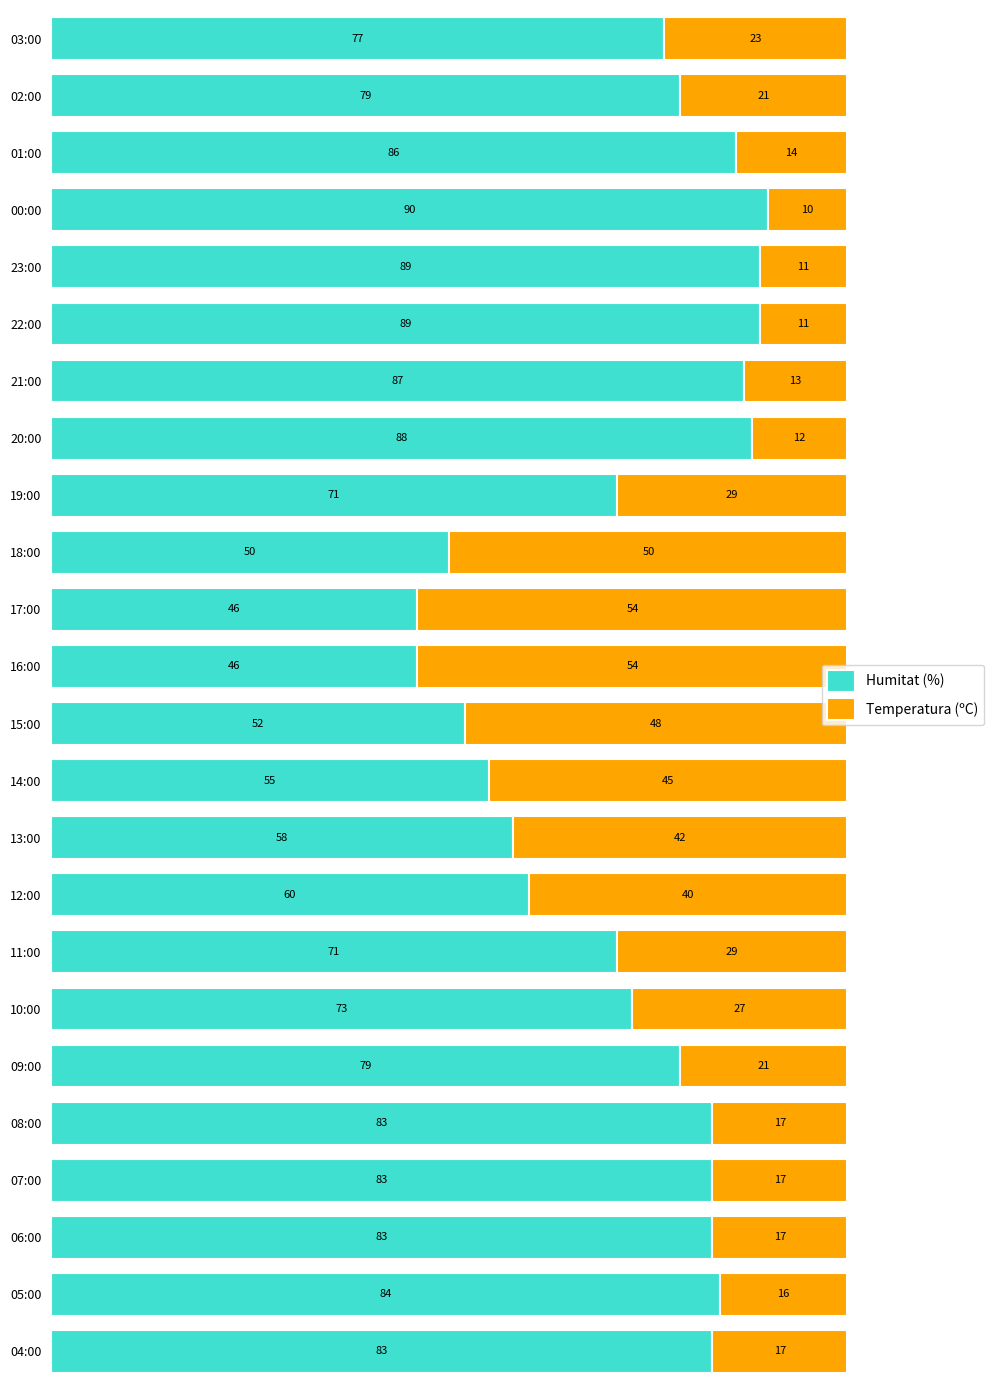

What is the sum of the Humitat (%) values at 10:00 and 22:00?

162